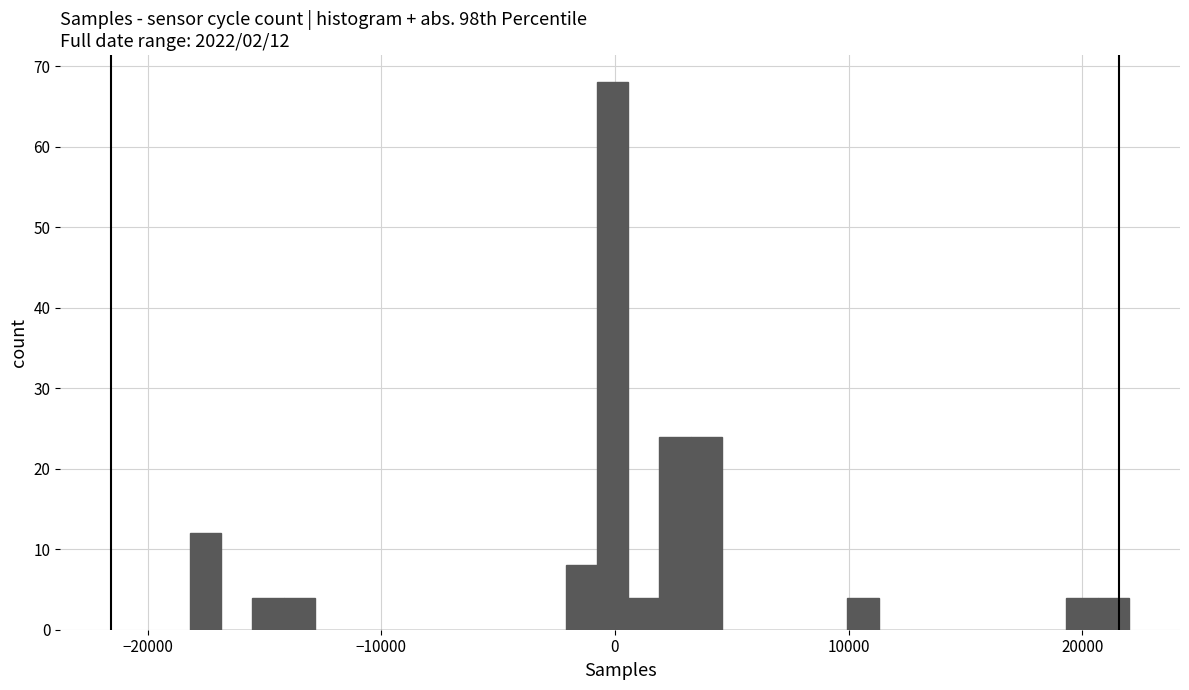

Around what value on the x-axis is the tallest bar? Give the approximate position of its centre, as read against the axis.

0